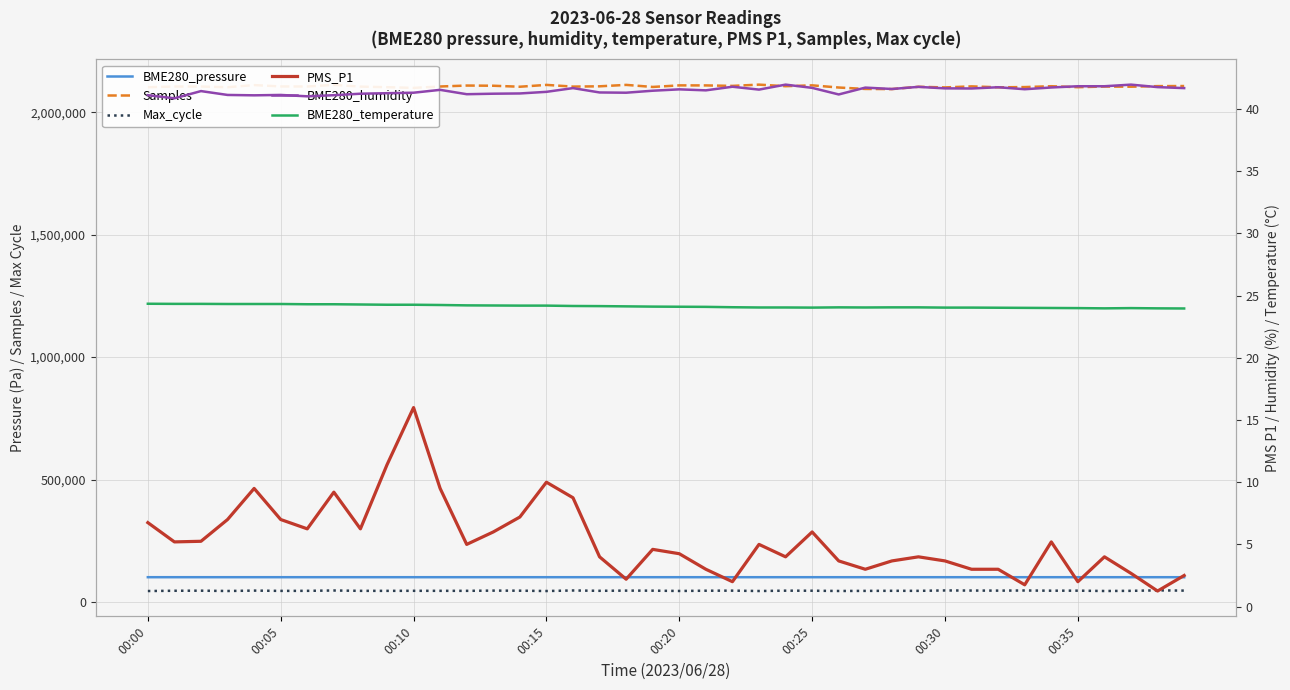

At which category is the sum across all series the highest?

00:35